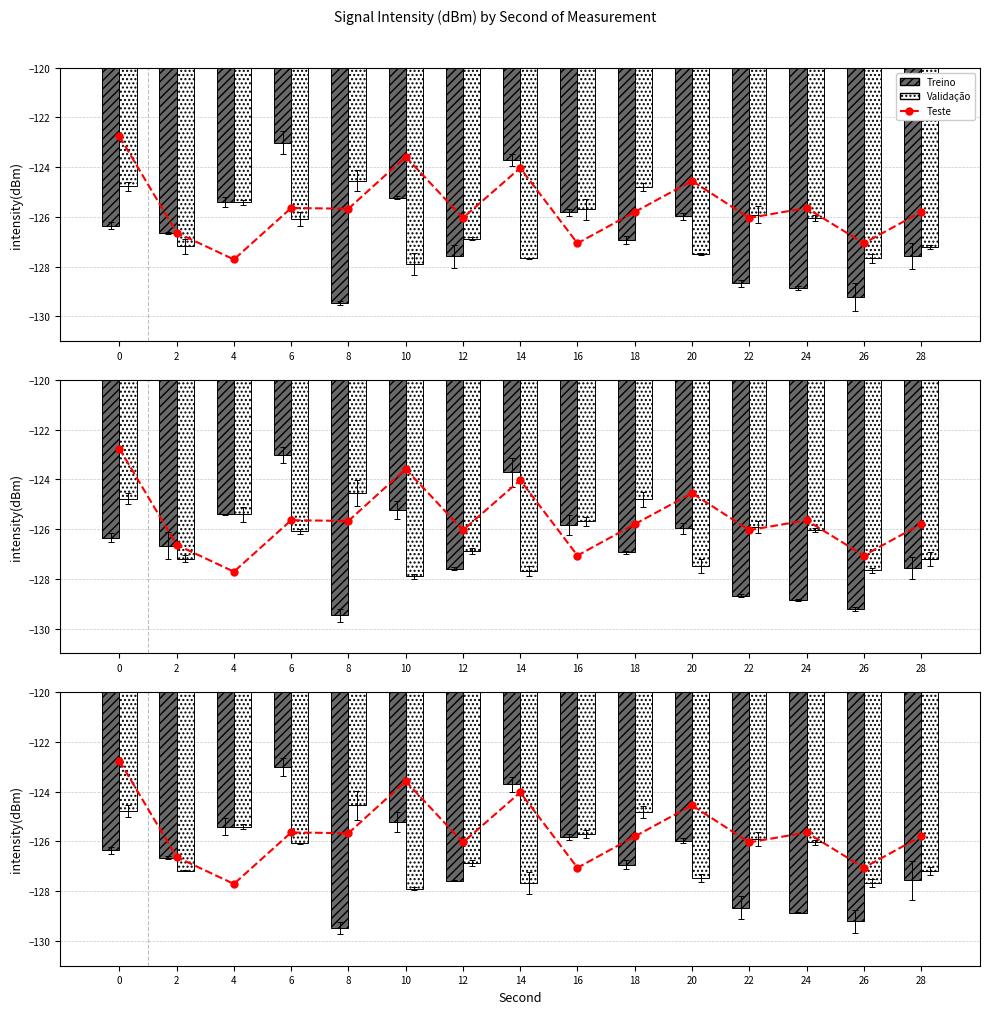

Reading left to right, extract all data points from this chart.

Teste: -122.8	-126.6	-127.7	-125.6	-125.7	-123.6	-126.0	-124.0	-127.1	-125.8	-124.5	-126.0	-125.6	-127.1	-125.8
Treino: -126.3	-126.7	-125.4	-123.0	-129.5	-125.2	-127.6	-123.7	-125.8	-126.9	-126.0	-128.7	-128.9	-129.2	-127.6
Validação: -124.8	-127.2	-125.4	-126.1	-124.5	-127.9	-126.9	-127.7	-125.7	-124.8	-127.5	-125.9	-126.0	-127.7	-127.2